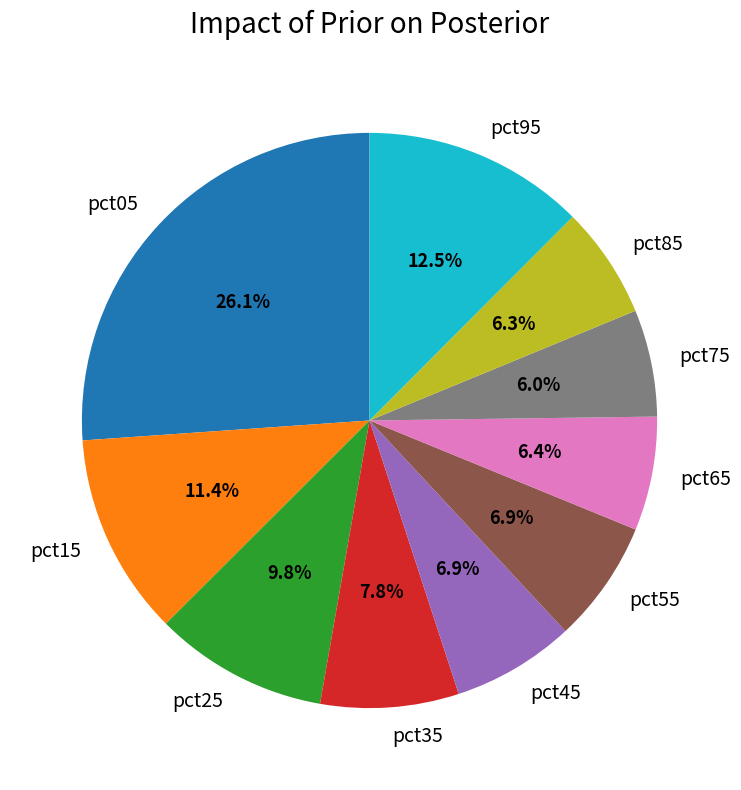

What percentage is the pct45 slice, to the nearest percent?

7%